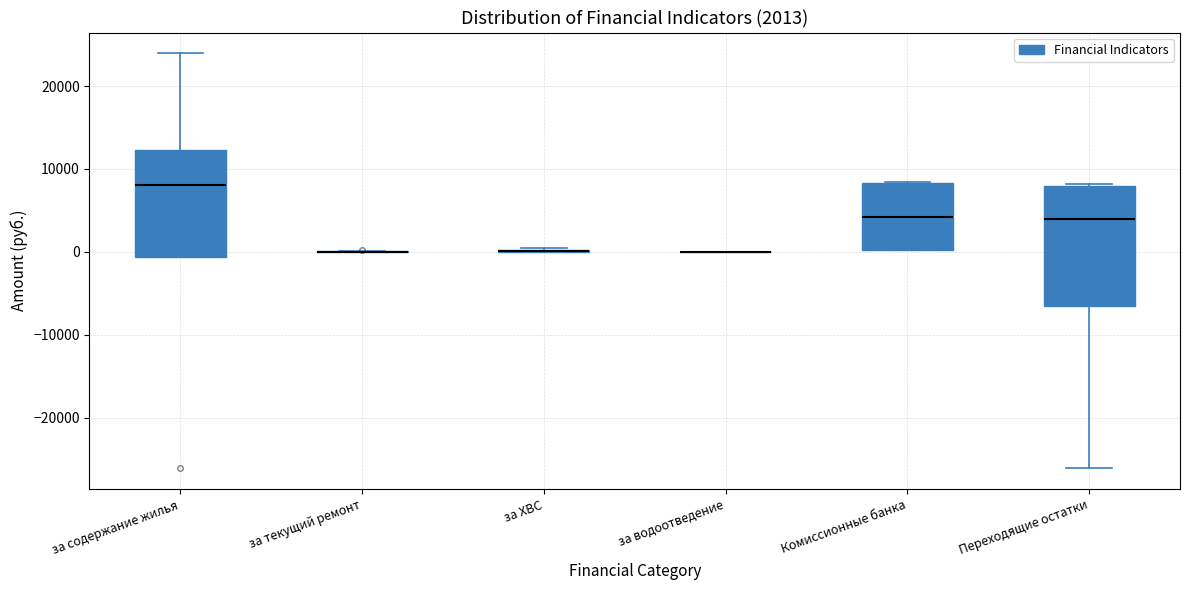

Which box is the tallest, from its lower edge to its upper edge?

Переходящие остатки